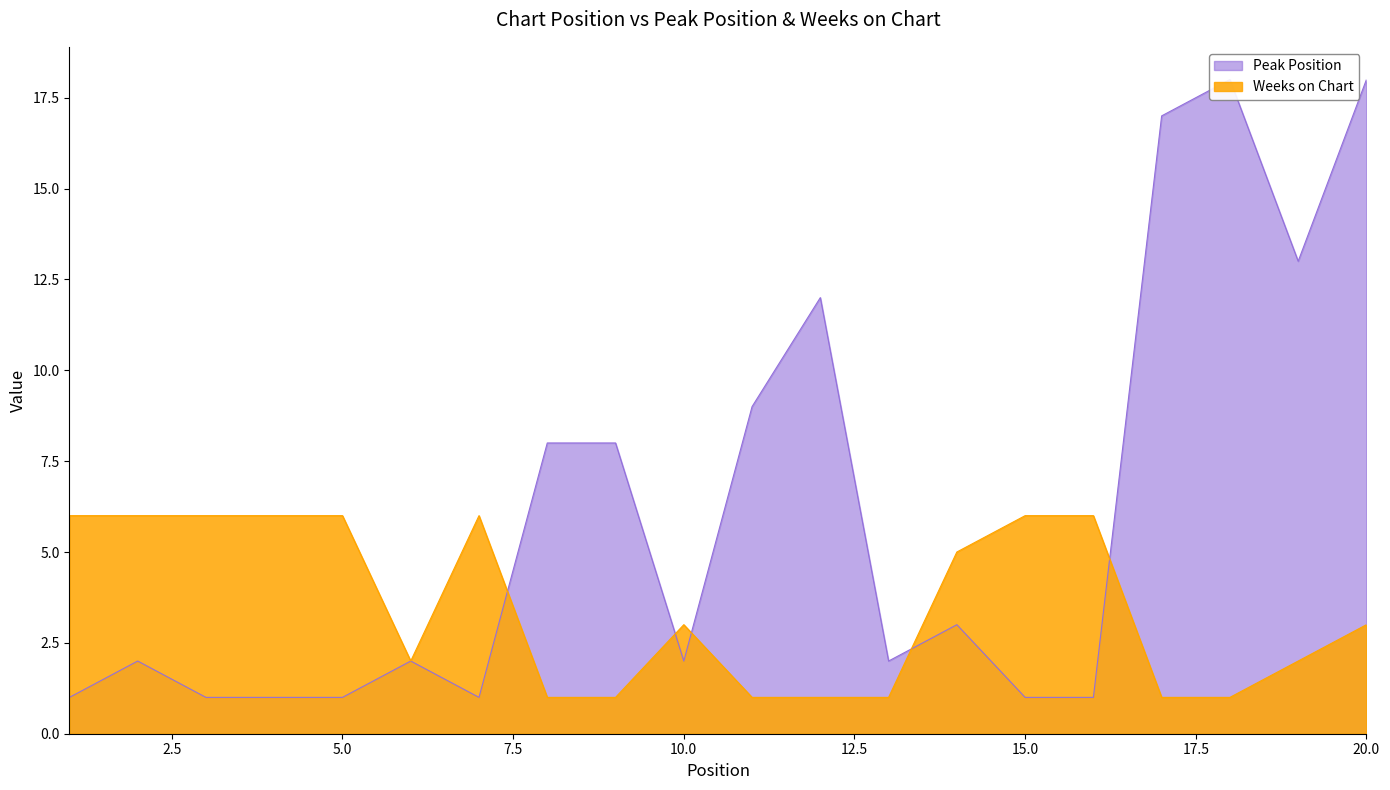

Count the number of data series in this chart.

2